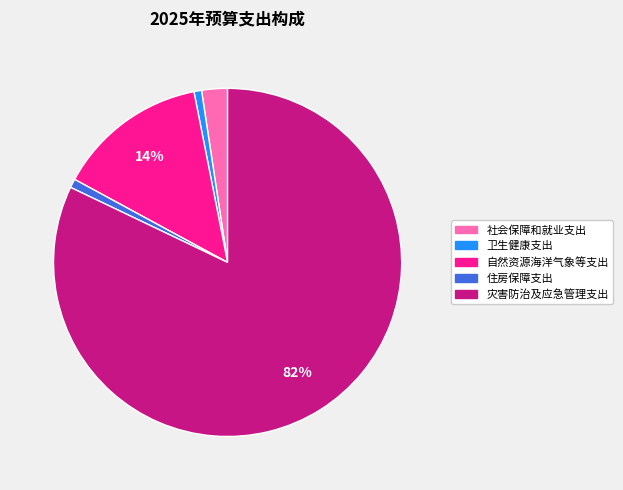

Does any single category account for the majority?

Yes